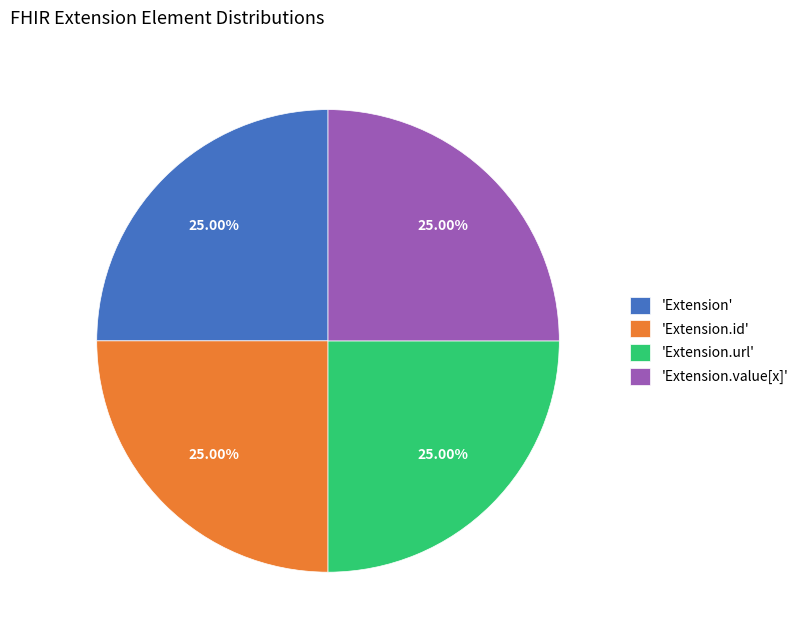

Does 'Extension.id' account for over 50% of the chart?

No